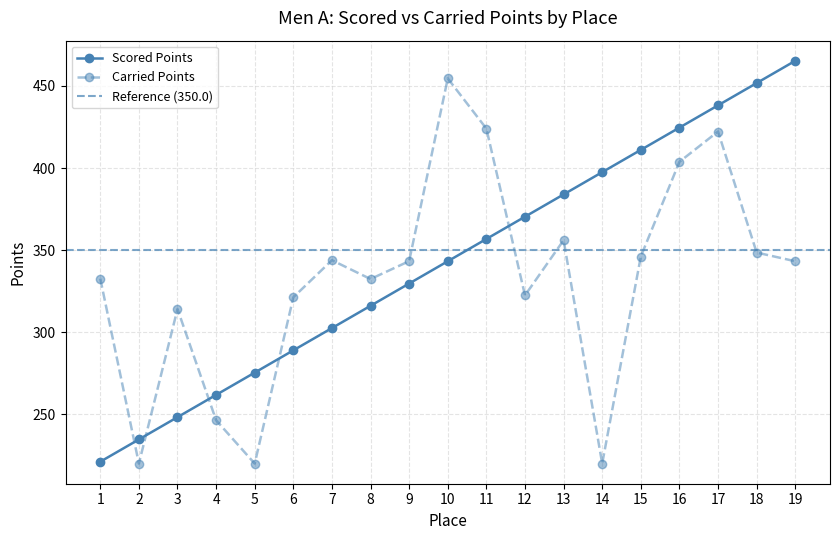

What are all the series names shown in the legend?

Scored Points, Carried Points